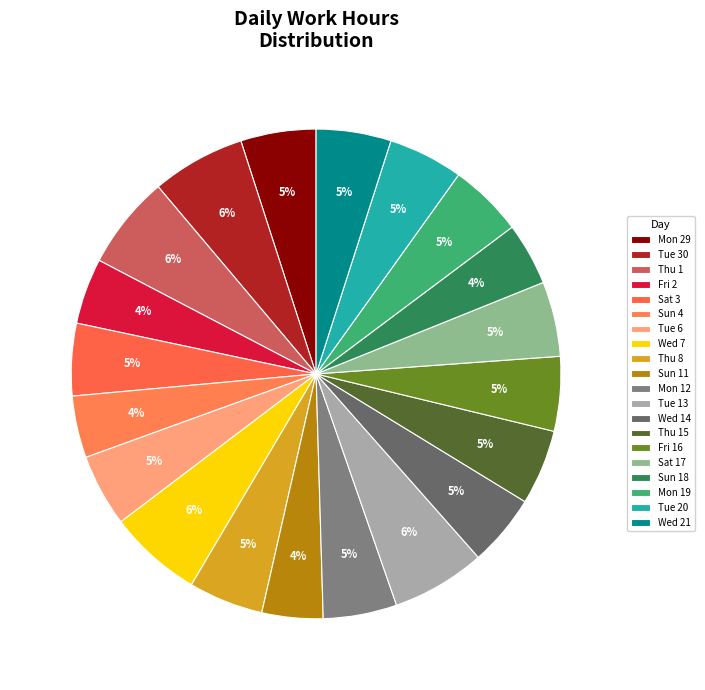

Count the number of slices in the pie.

20